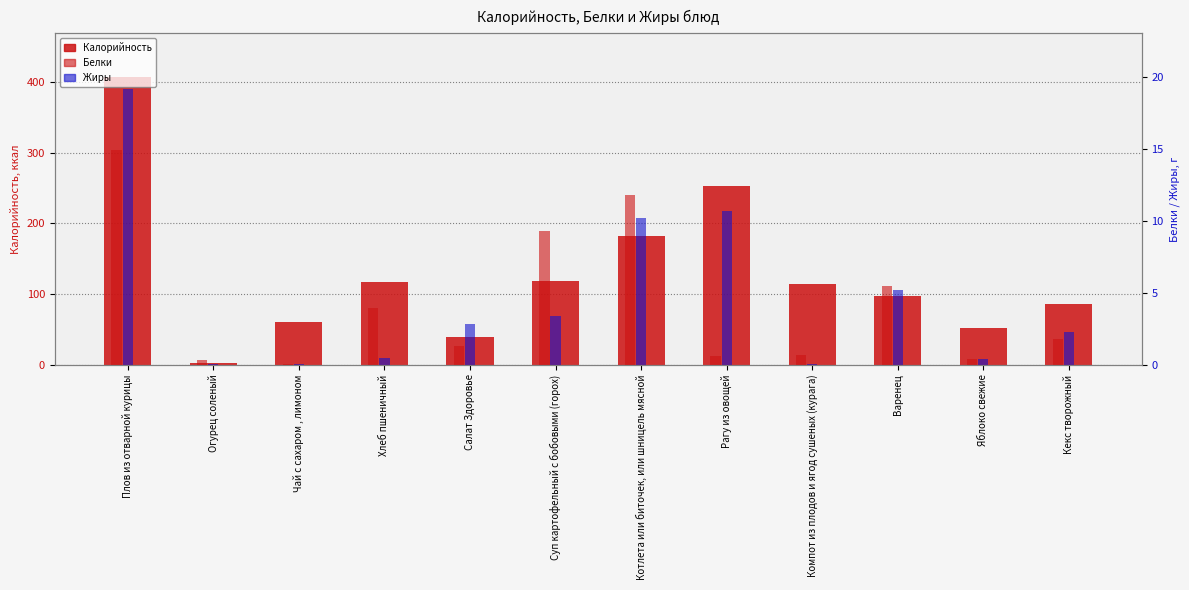

At which label does Жиры reach its peak?

Плов из отварной курицы